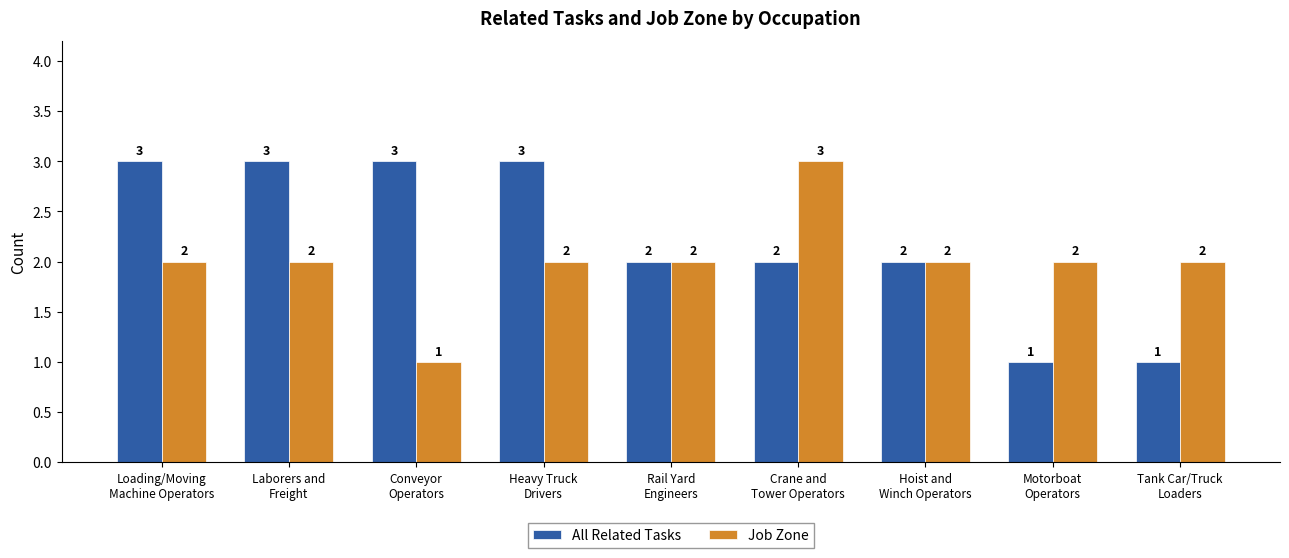

What is the lowest value of the All Related Tasks series?

1